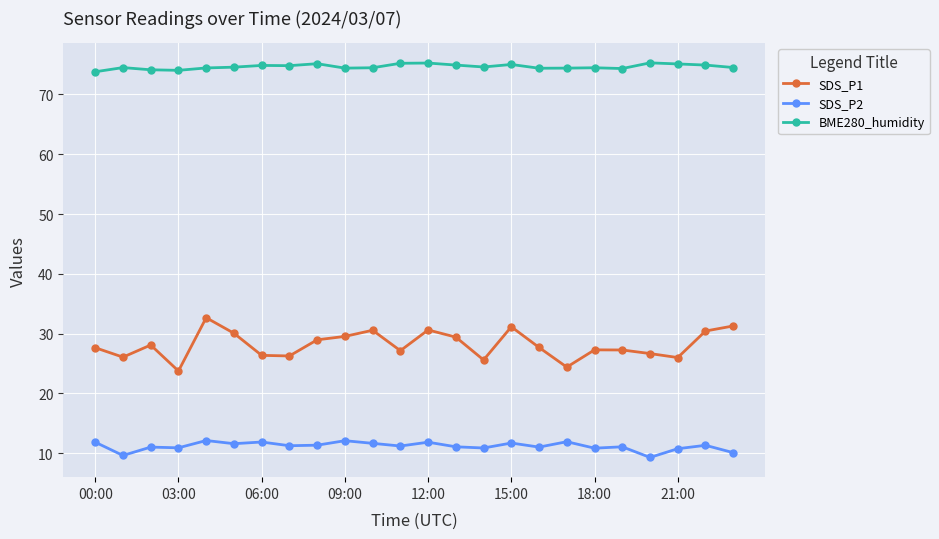

How many series are shown in this chart?

3